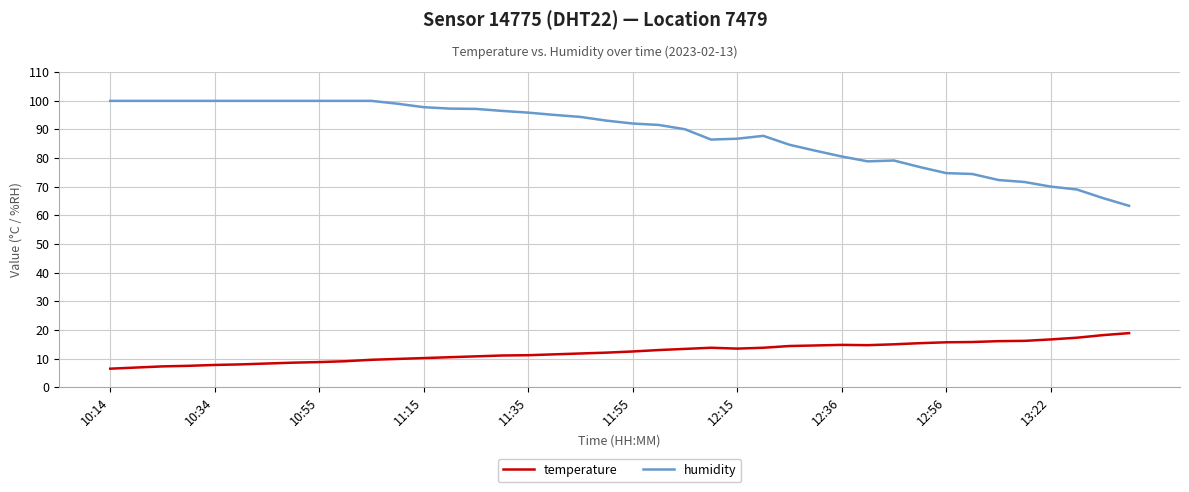

Does the chart display data point markers on the line(s)?

No